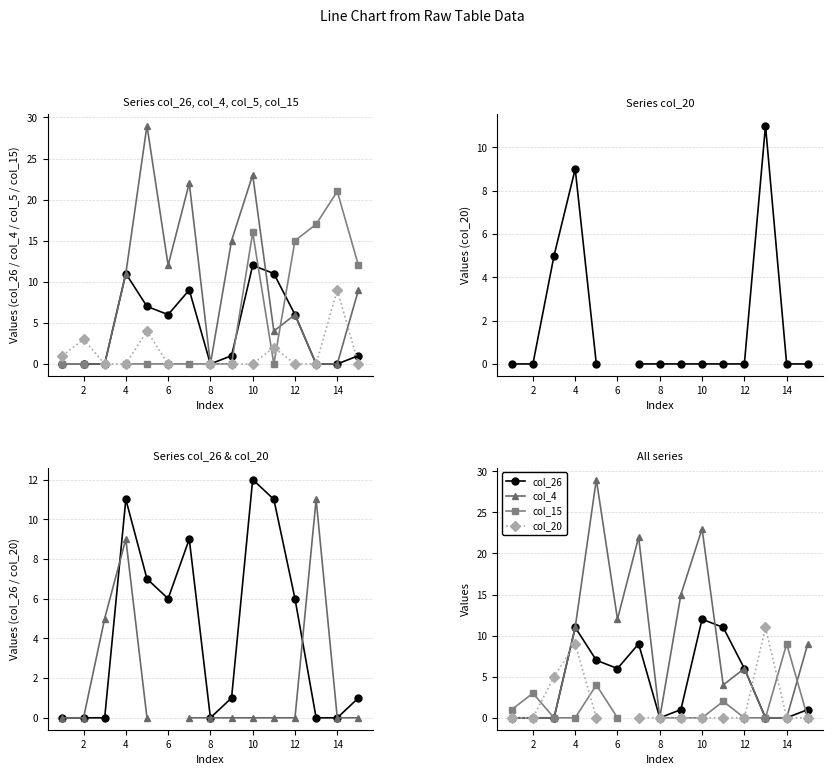

Which has a higher value, 4 or 13?

4